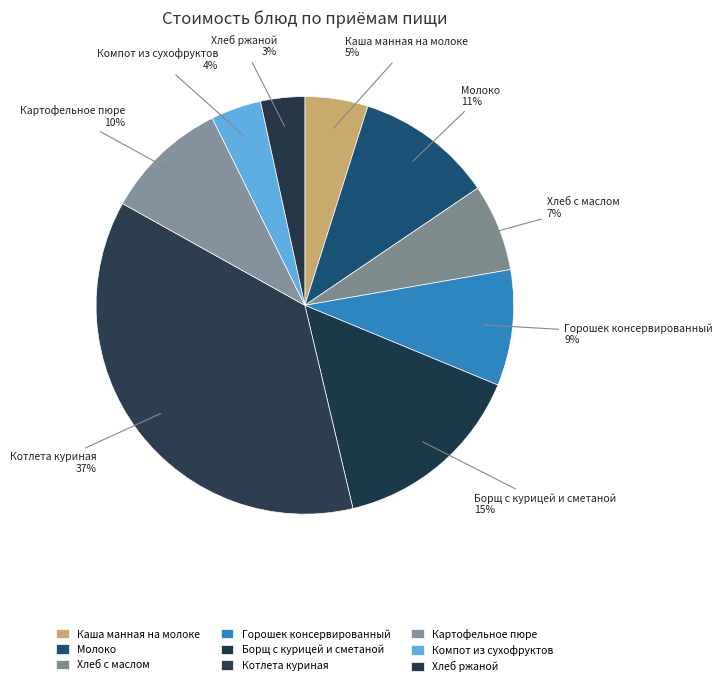

Which has a higher value, Каша манная на молоке or Борщ с курицей и сметаной?

Борщ с курицей и сметаной